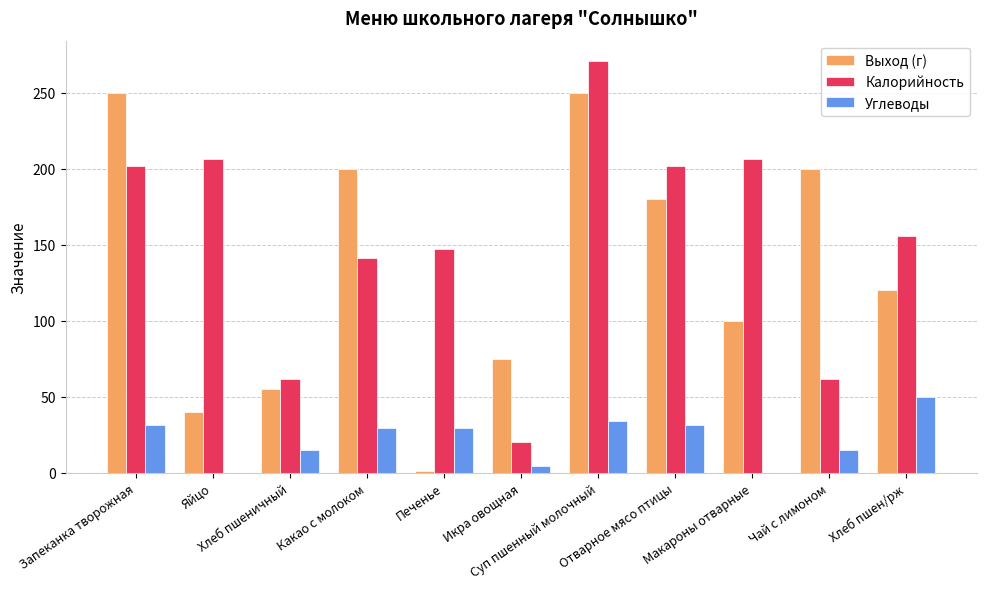

What is the total value across all series at Икра овощная?

100.2